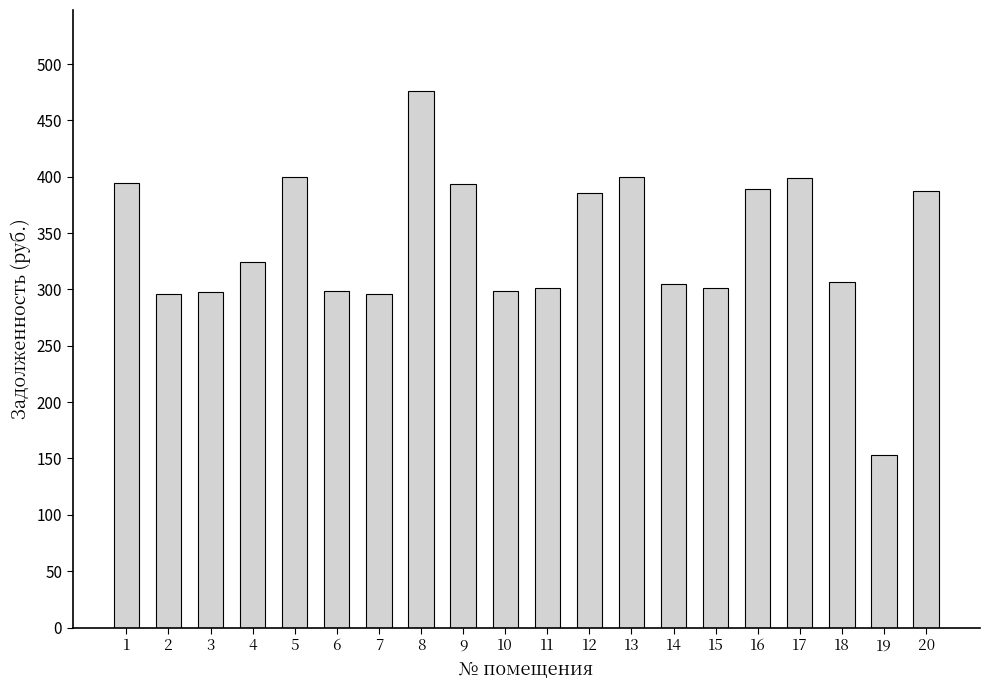

At which category does the chart reach its peak across all series?

8